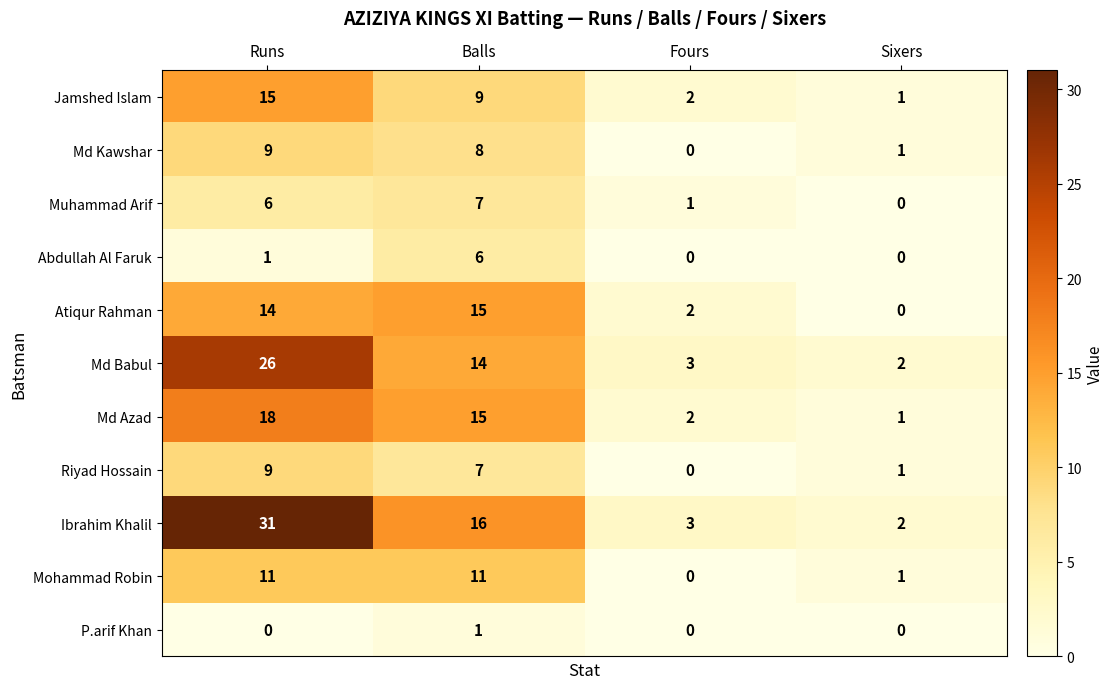

What is the difference between the maximum and second lowest values in the Mohammad Robin series?

10